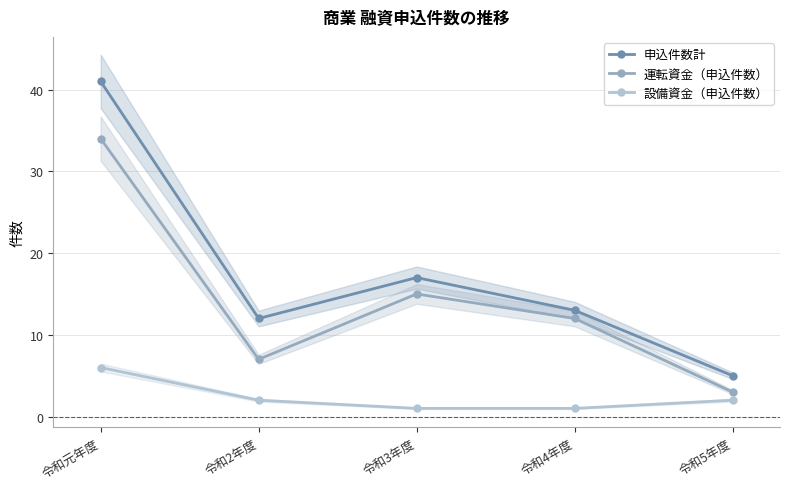

Which has a higher value, 令和3年度 or 令和5年度?

令和3年度